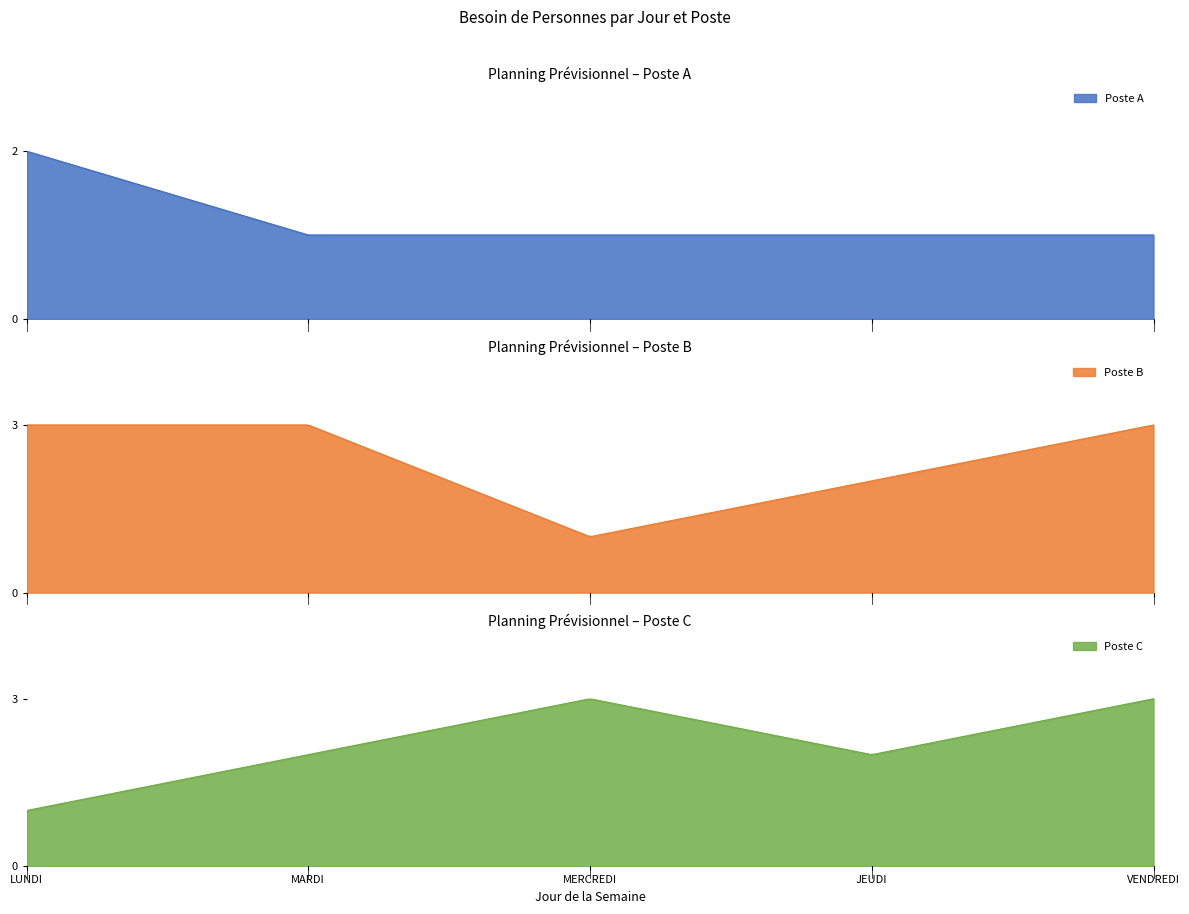

True or false: Poste A has more than 0 points higher than both neighbors.

False